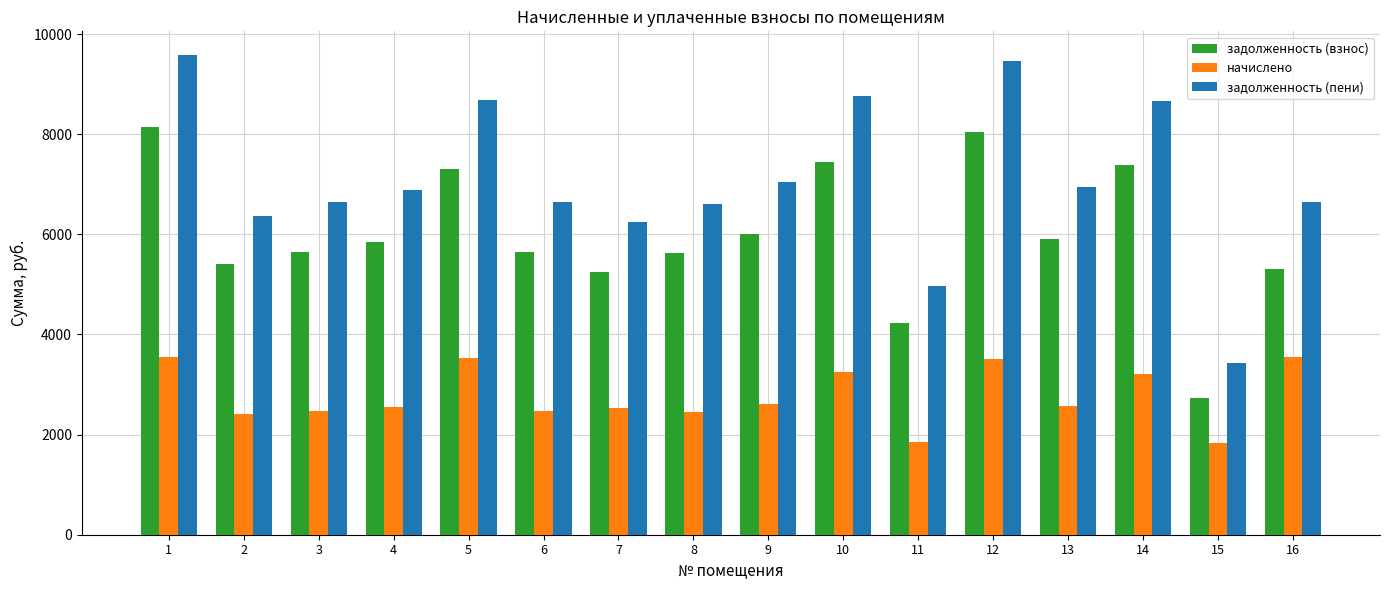

Is the value of начислено at 16 greater than the value of задолженность (пени) at 14?

No